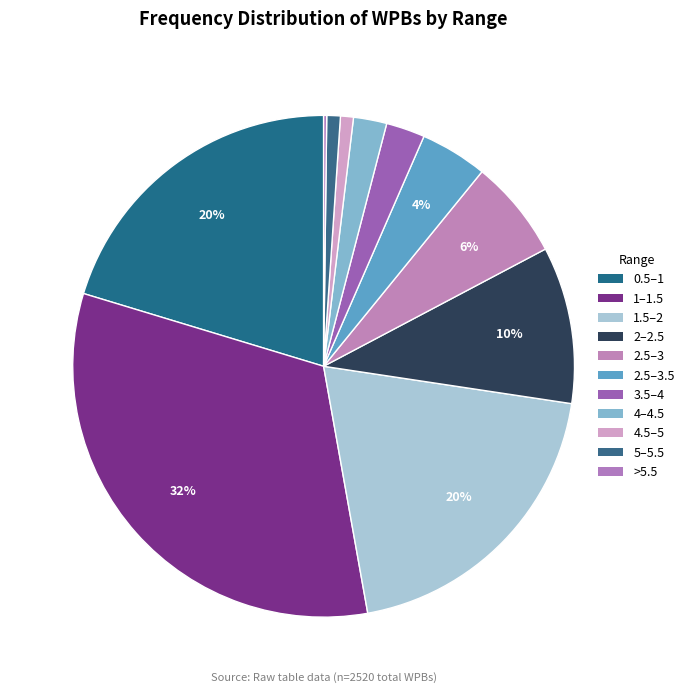

What is the largest slice in the pie chart?

1–1.5